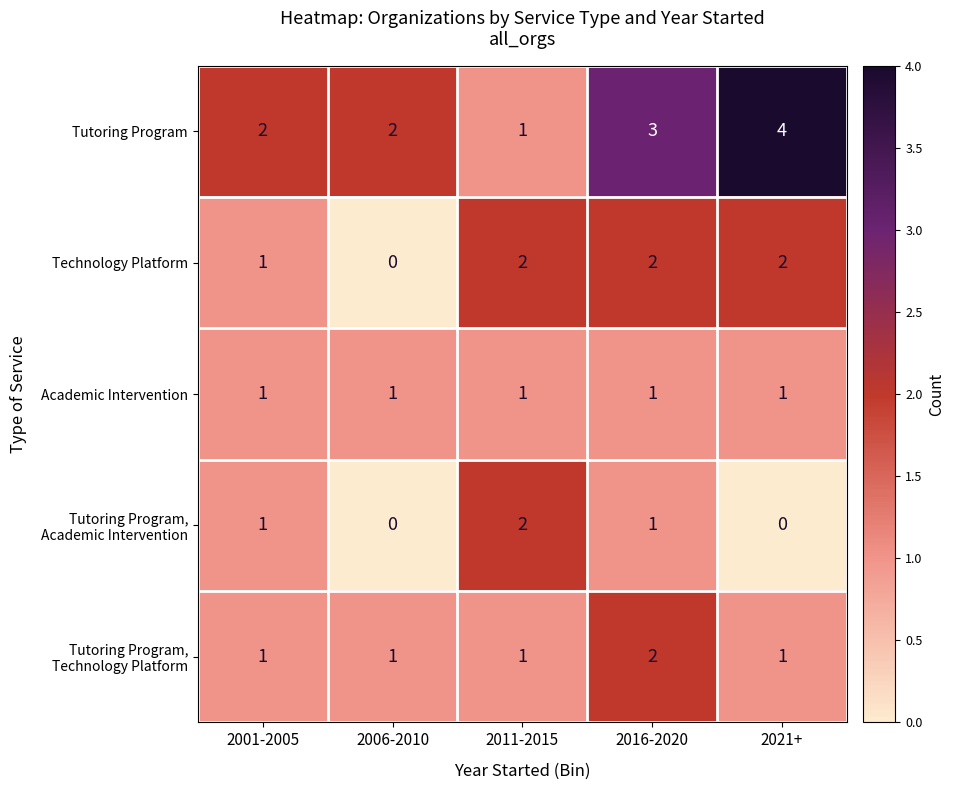

How many categories are shown in the chart?

5